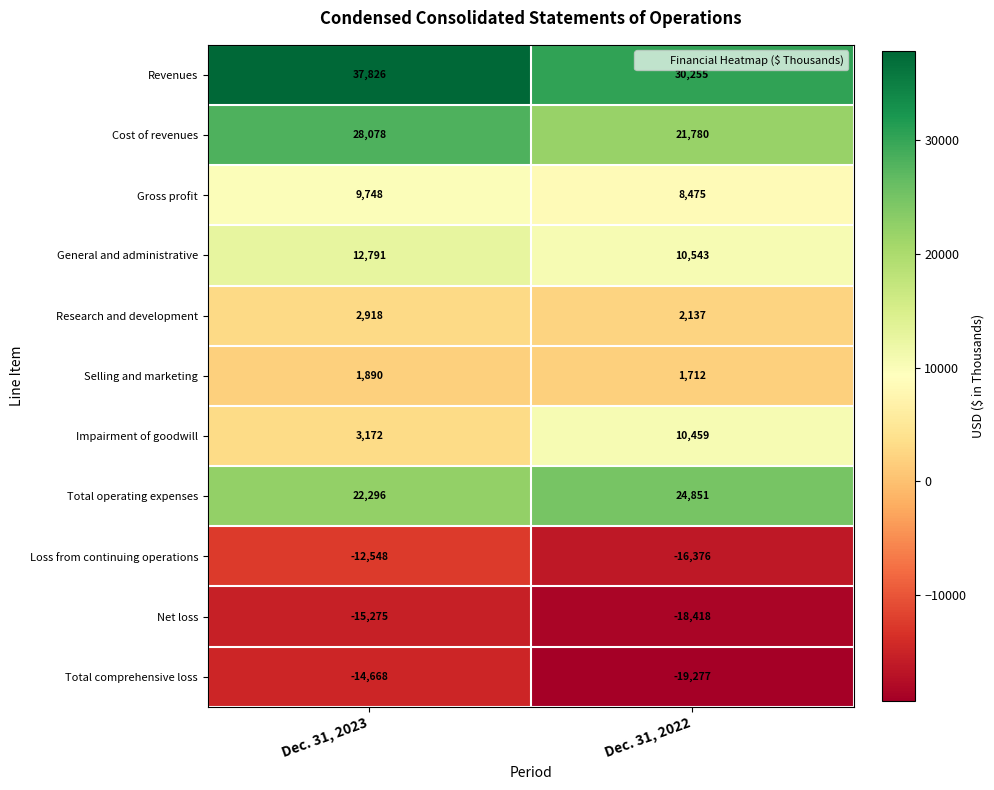

What is the minimum value shown in the chart?

-19277